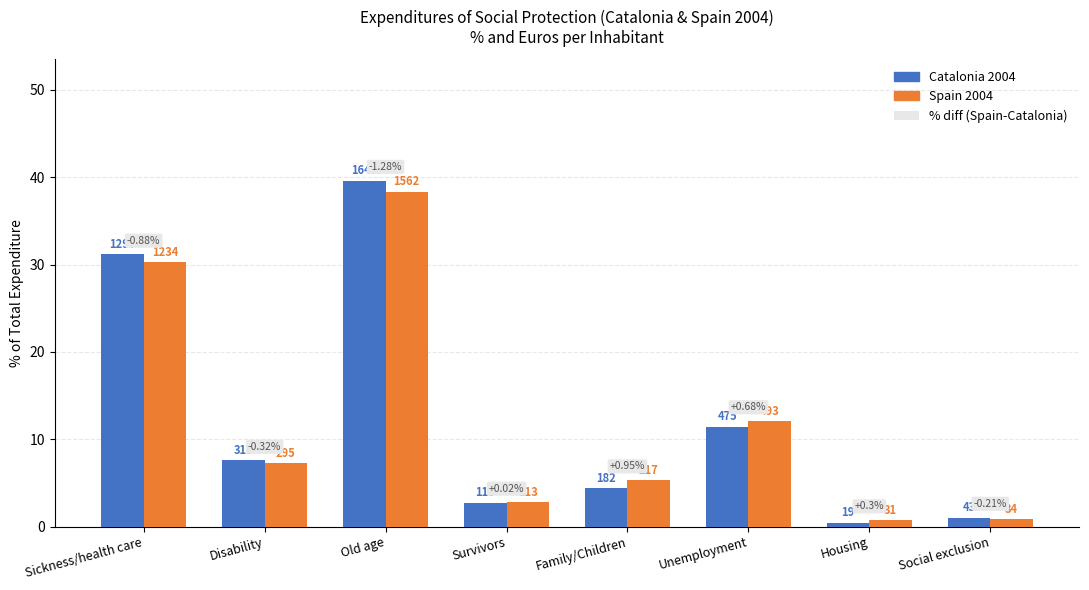

Is the value of Catalonia 2004 at Survivors greater than the value of Spain 2004 at Old age?

No